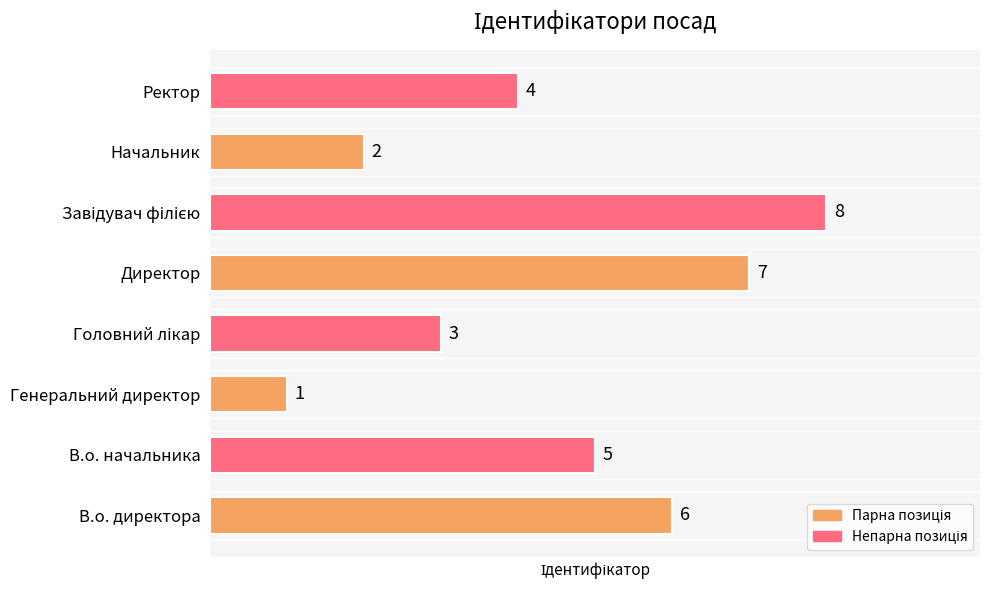

What is the sum of the values at В.о. начальника and Начальник?

7